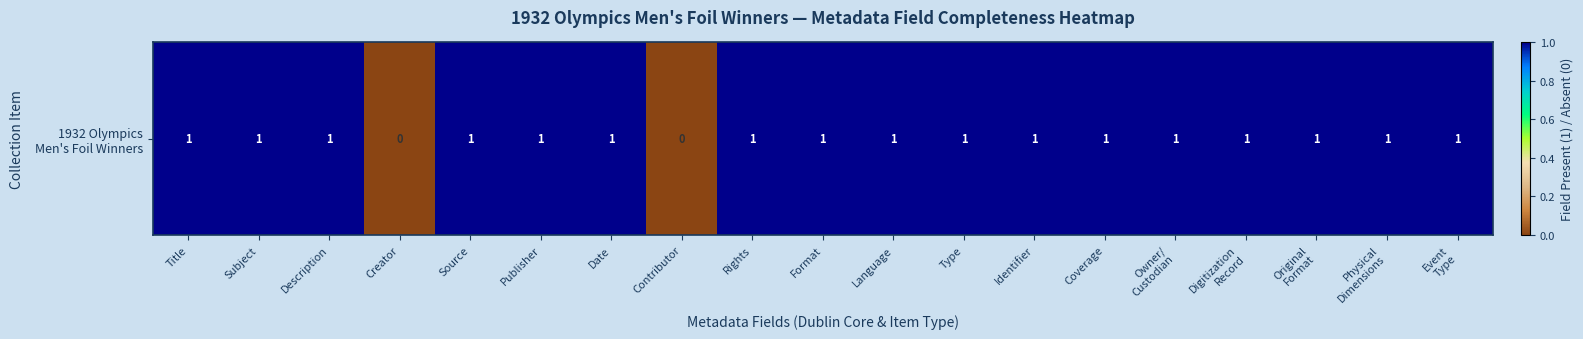

Reading left to right, list all the values displayed in this chart.

Title=1	Subject=1	Description=1	Creator=0	Source=1	Publisher=1	Date=1	Contributor=0	Rights=1	Format=1	Language=1	Type=1	Identifier=1	Coverage=1	Owner/
Custodian=1	Digitization
Record=1	Original
Format=1	Physical
Dimensions=1	Event
Type=1